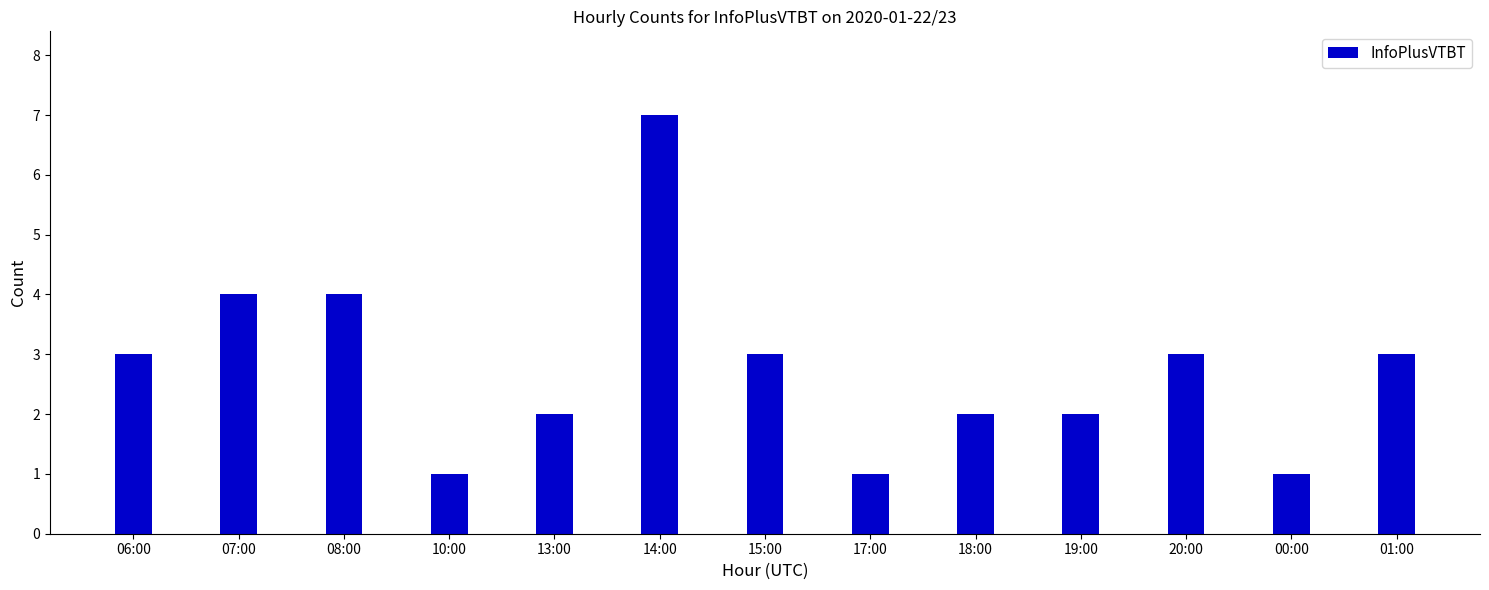

Does the chart contain stacked bars?

No